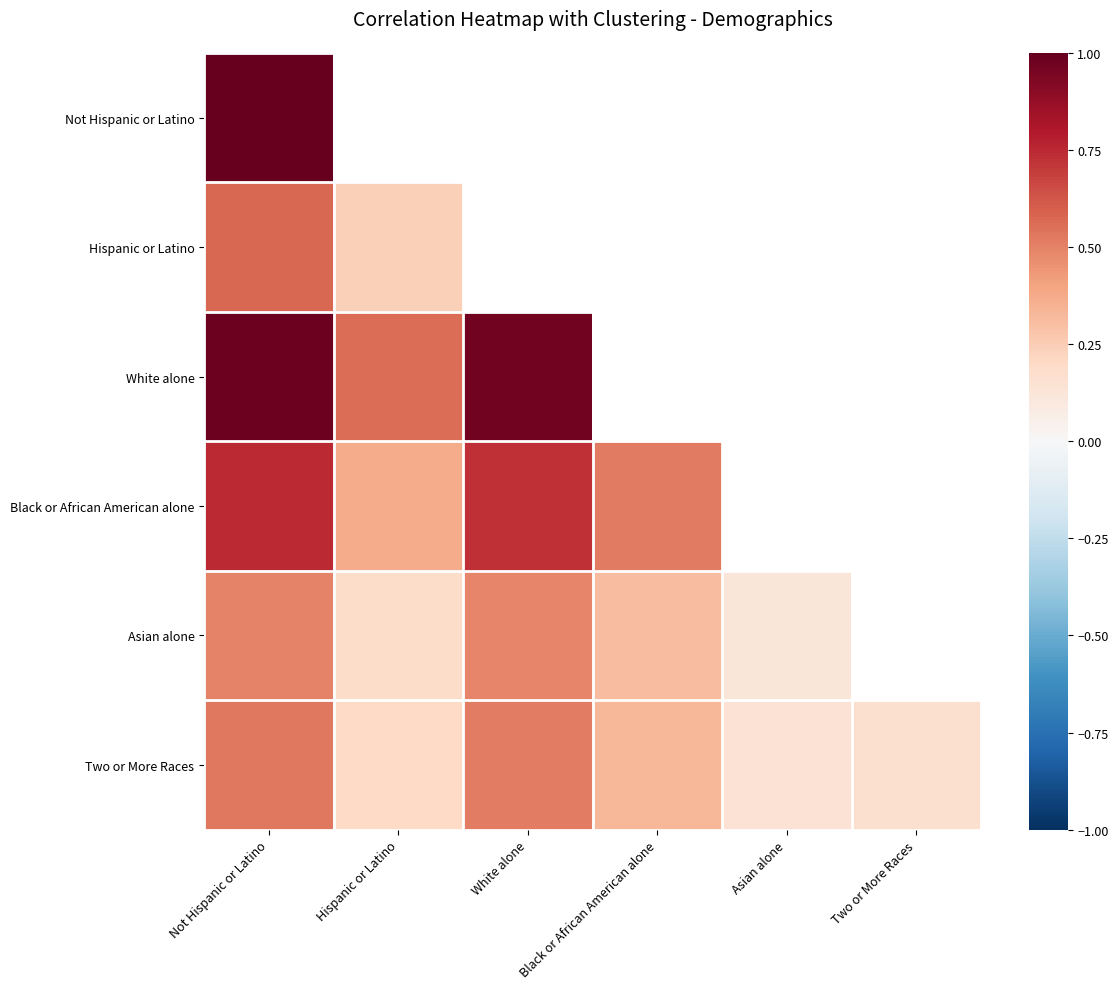

What is the greatest value displayed?

1.0